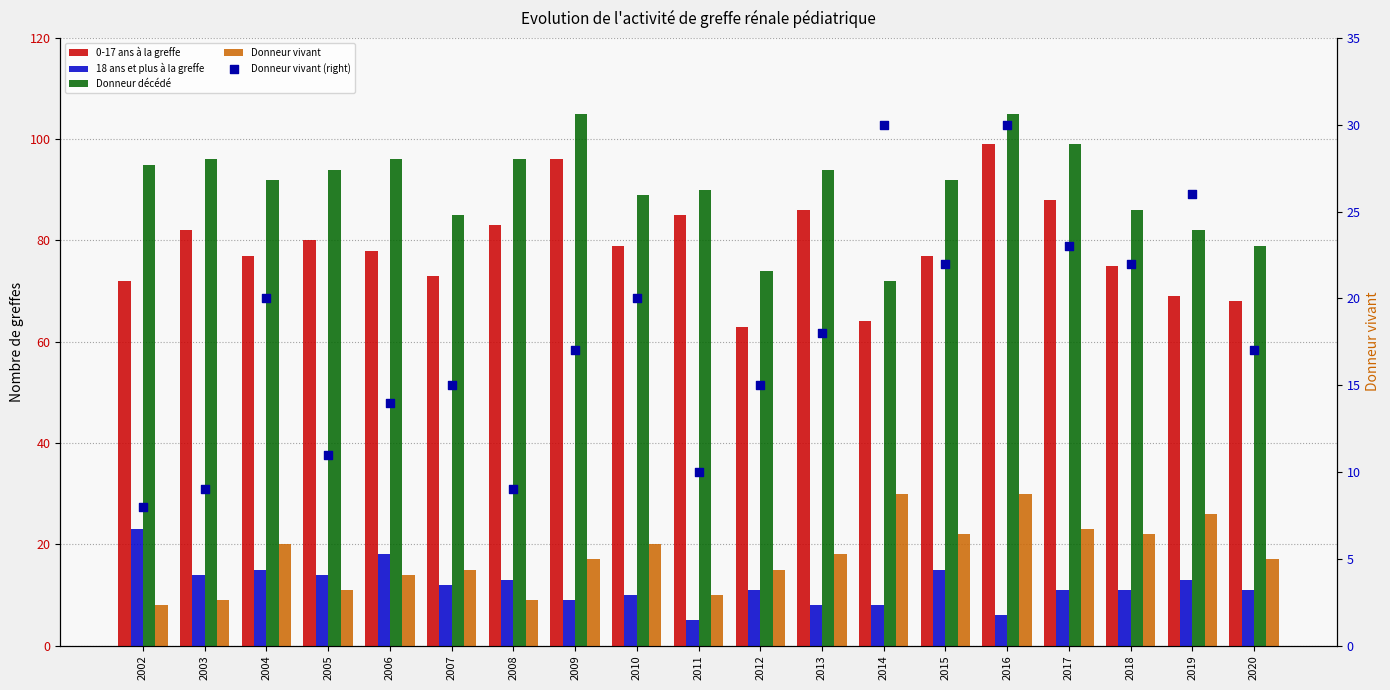

Is the value of 18 ans et plus à la greffe at 2007 greater than the value of Donneur vivant (right) at 2002?

Yes